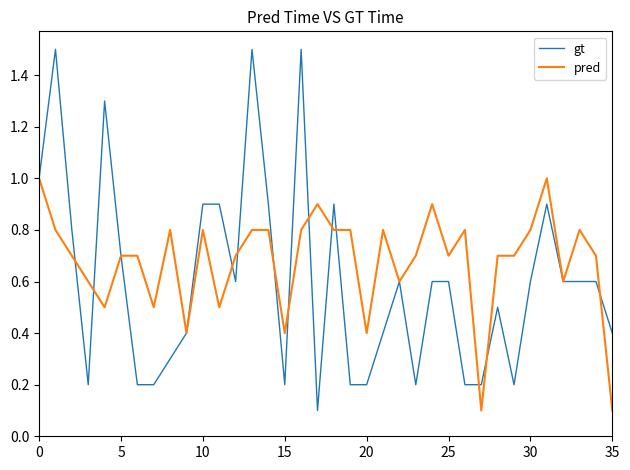

What is the greatest value displayed?

1.5